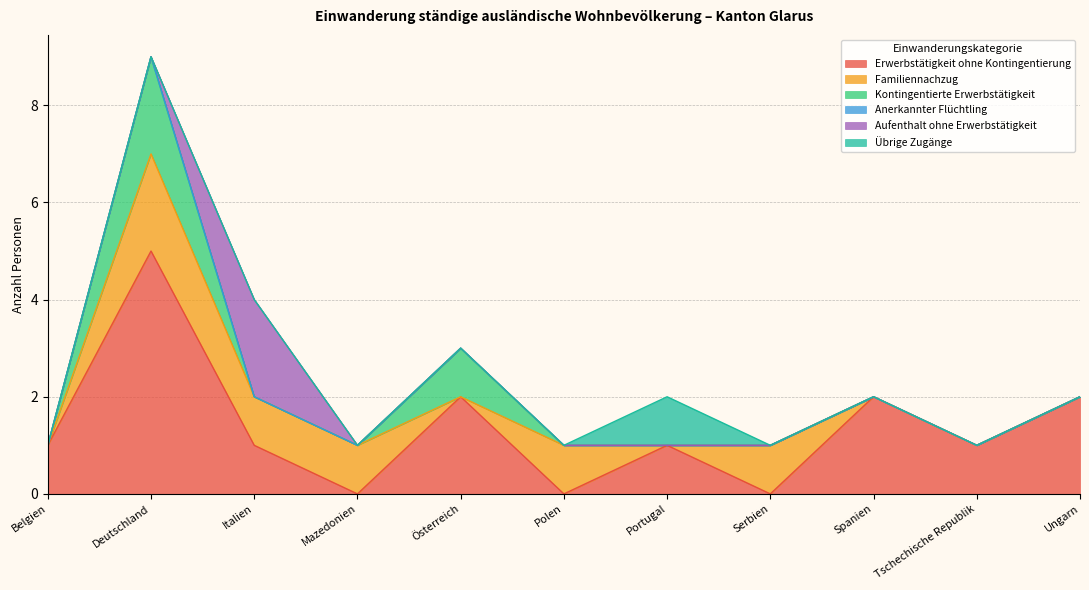

Does the chart have visible grid lines?

Yes